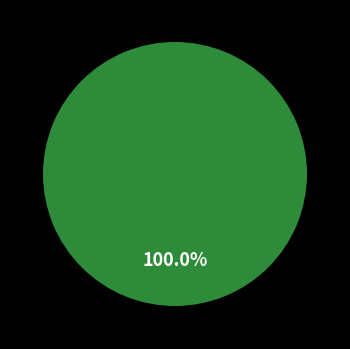

Combined, what portion of the pie is Vote (io_index=3) and Regular (io_index=0)?

100.0%